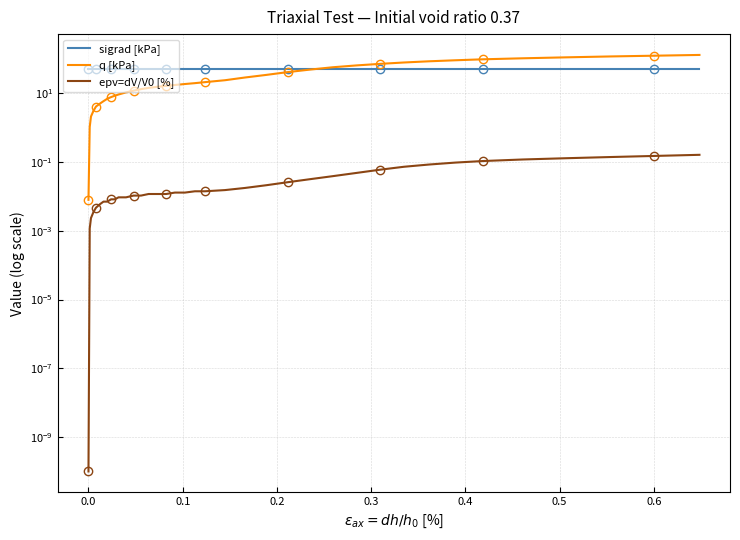

How many lines are shown in the chart?

3